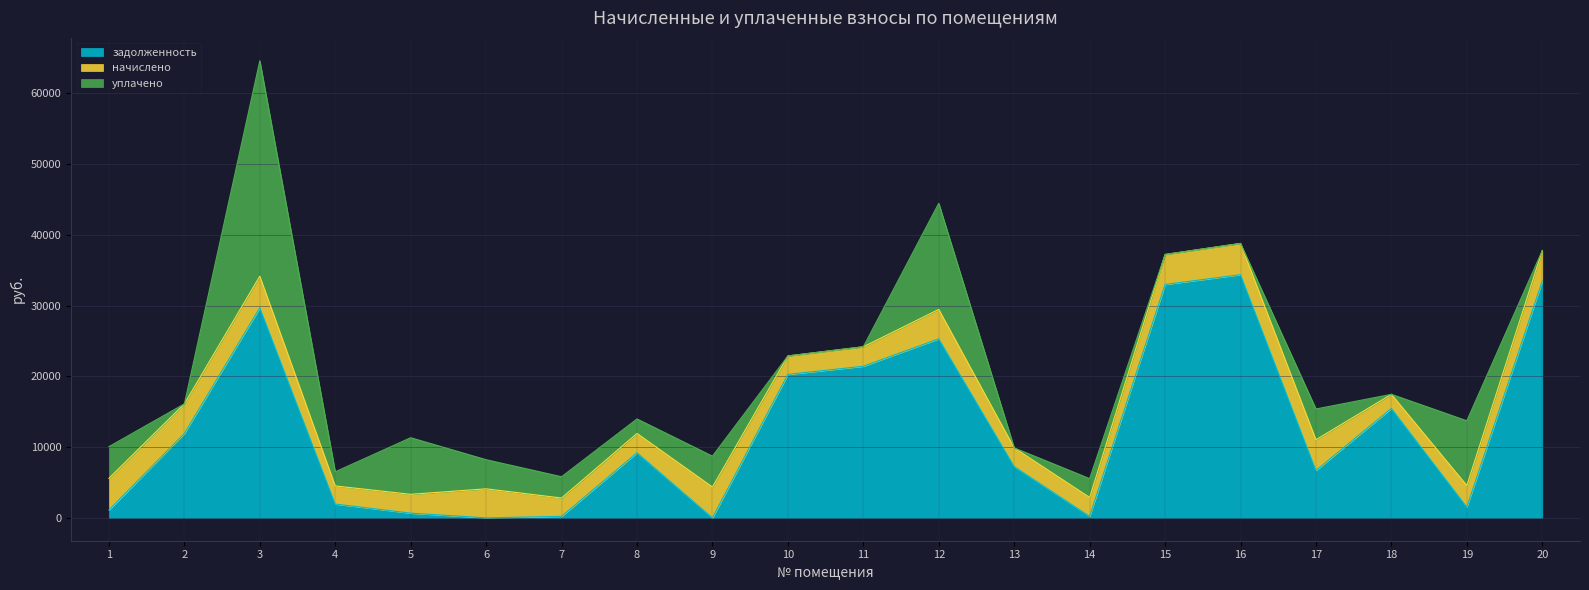

Between 18 and 17, which is larger?

18